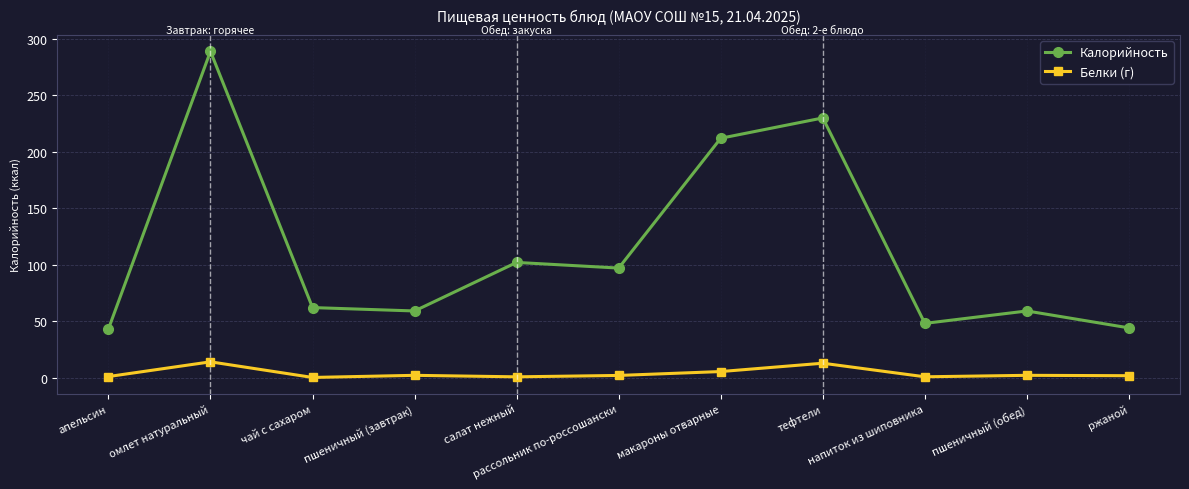

What position from the right is пшеничный (завтрак)?

8